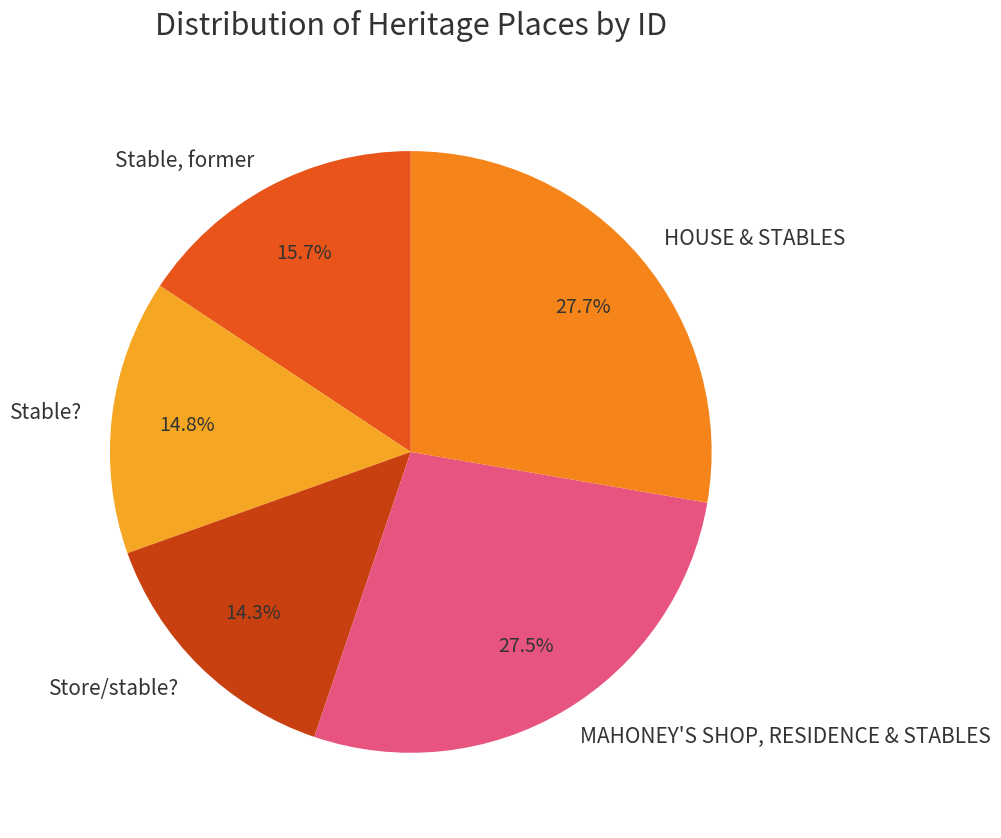

To the nearest percent, what is the difference between the largest and smallest slice percentages?

13%